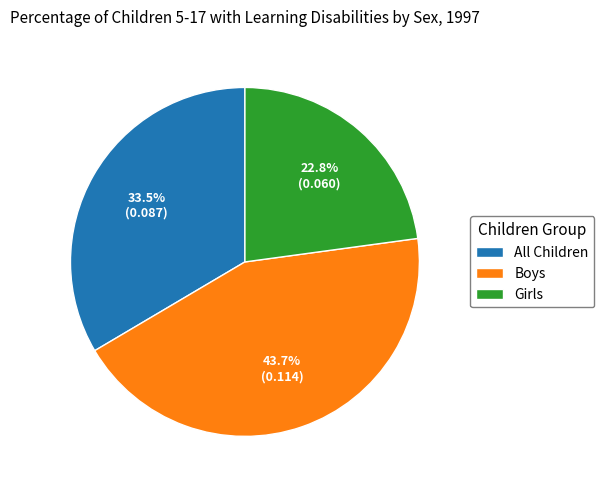

To the nearest percent, what percentage of the pie is Boys?

44%